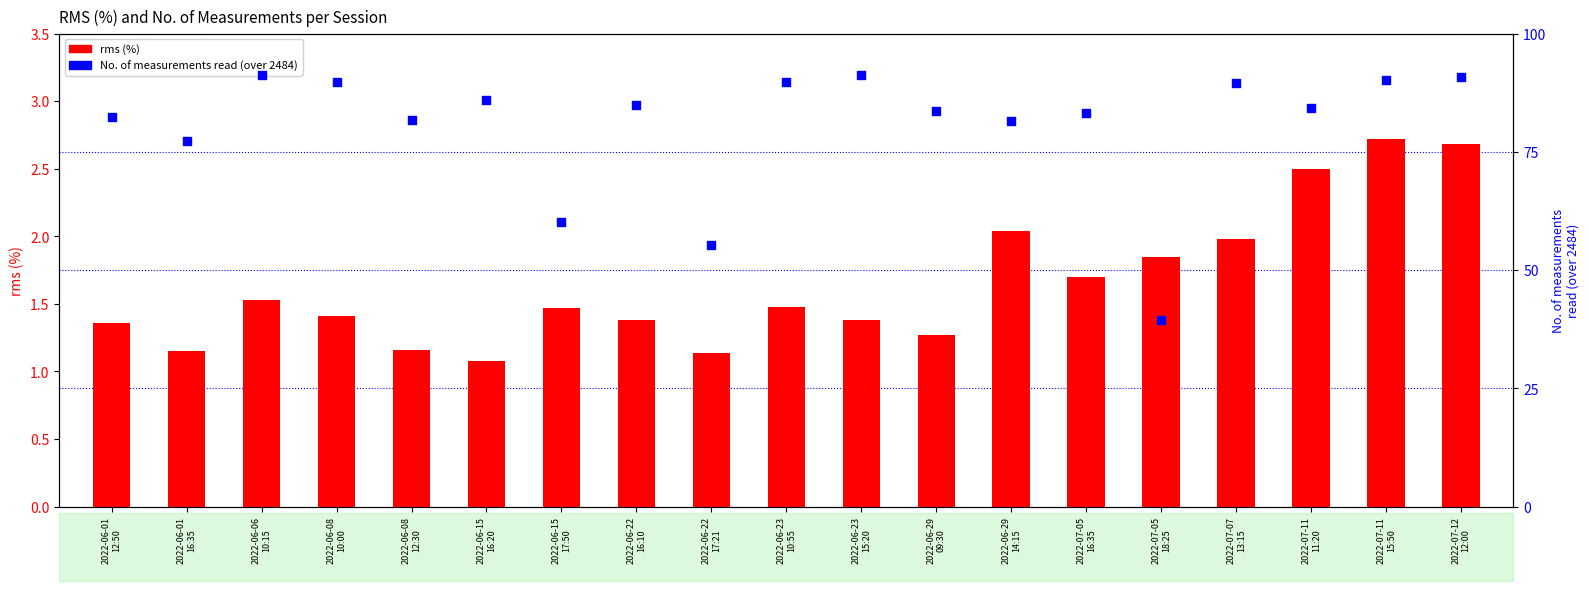

What are all the series names shown in the legend?

rms (%), No. of measurements read (over 2484)